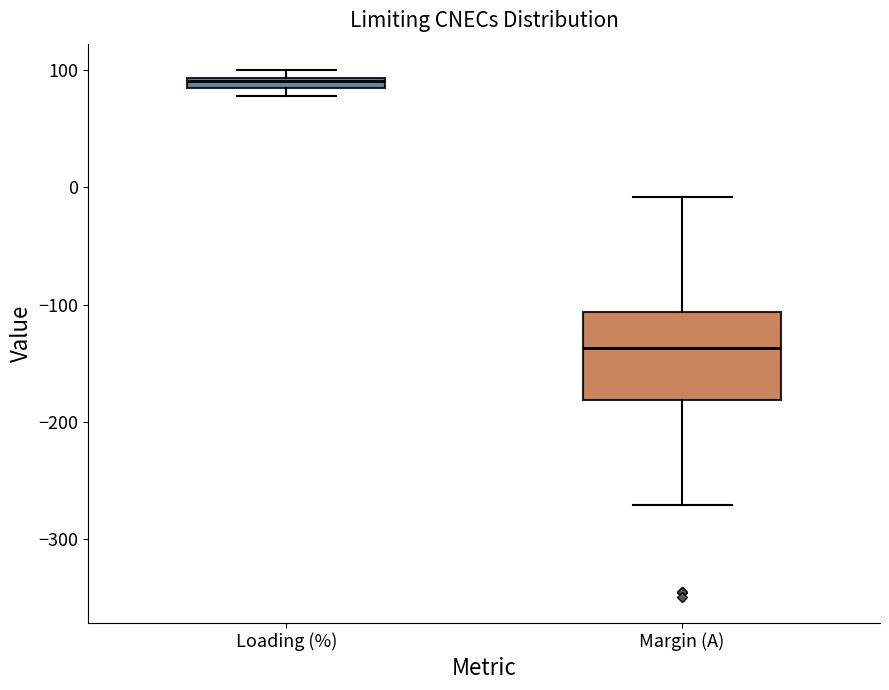

Which box has the lowest median line?

Margin (A)